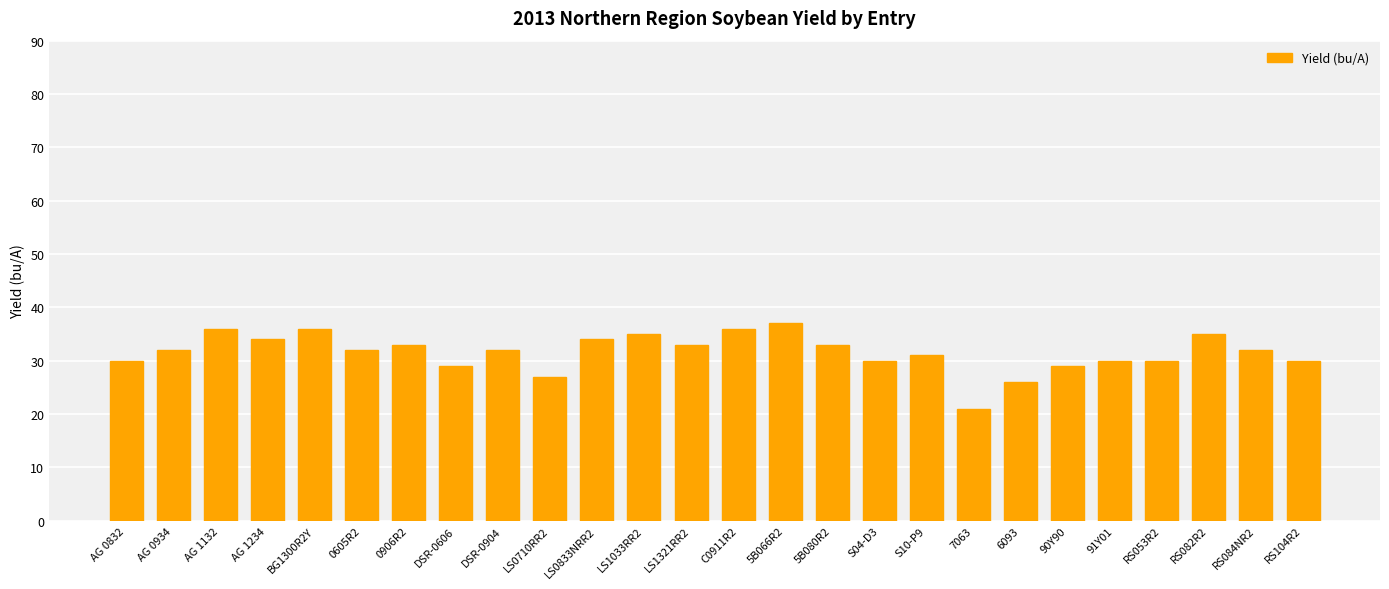

True or false: the data shows 33 at 0906R2.

True